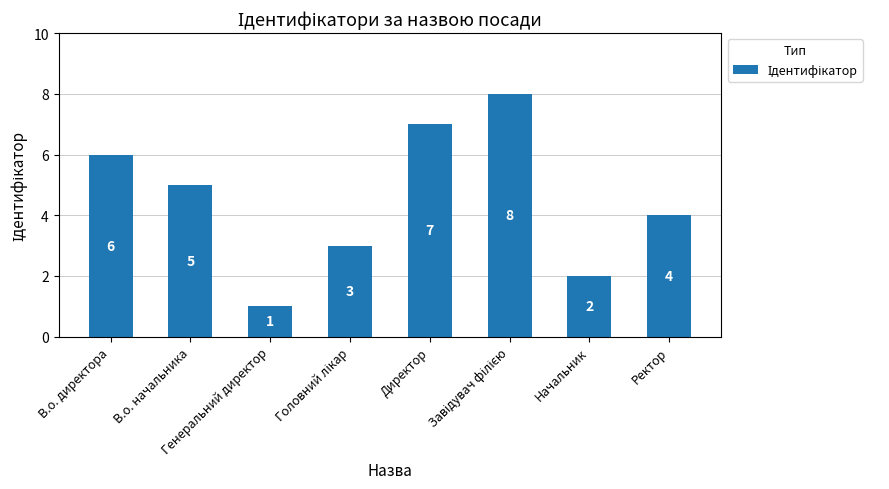

What is the difference between the maximum and minimum values?

7